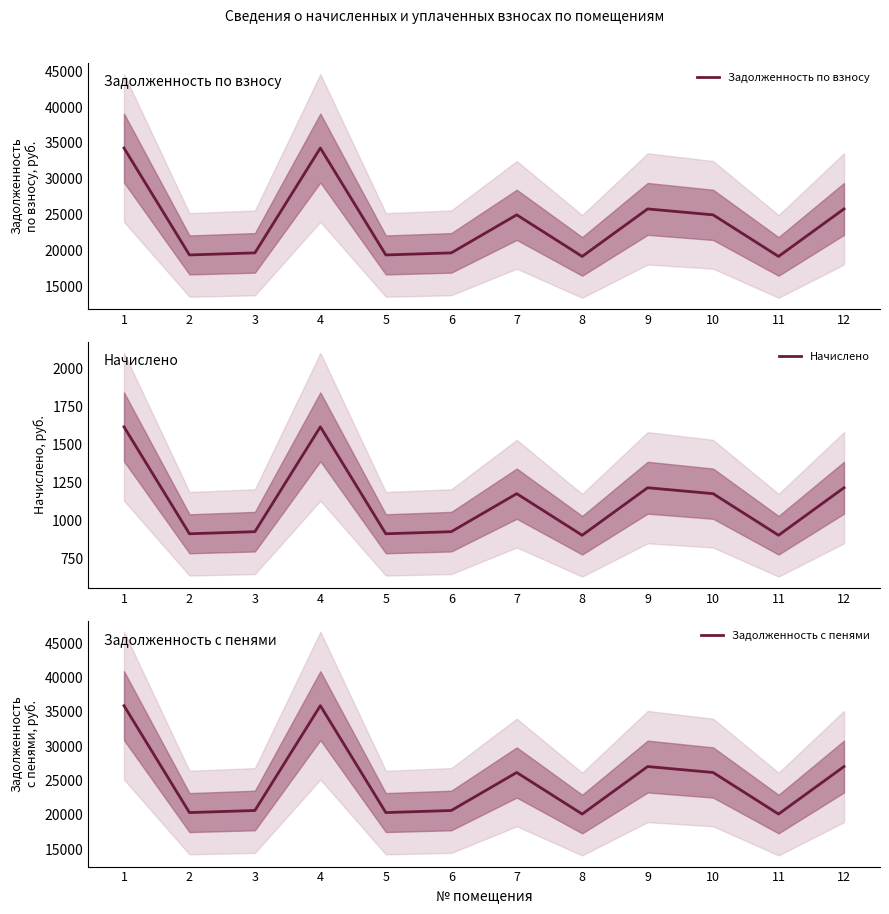

What is the lowest value of the Задолженность с пенями series?

20099.6